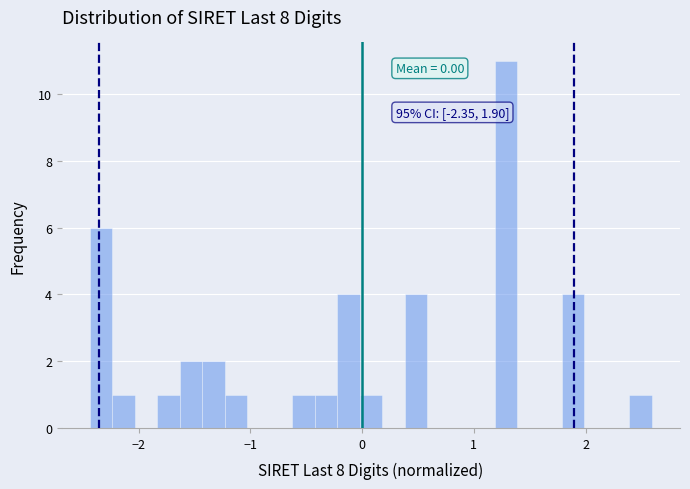

Around what value on the x-axis is the tallest bar? Give the approximate position of its centre, as read against the axis.

1.3